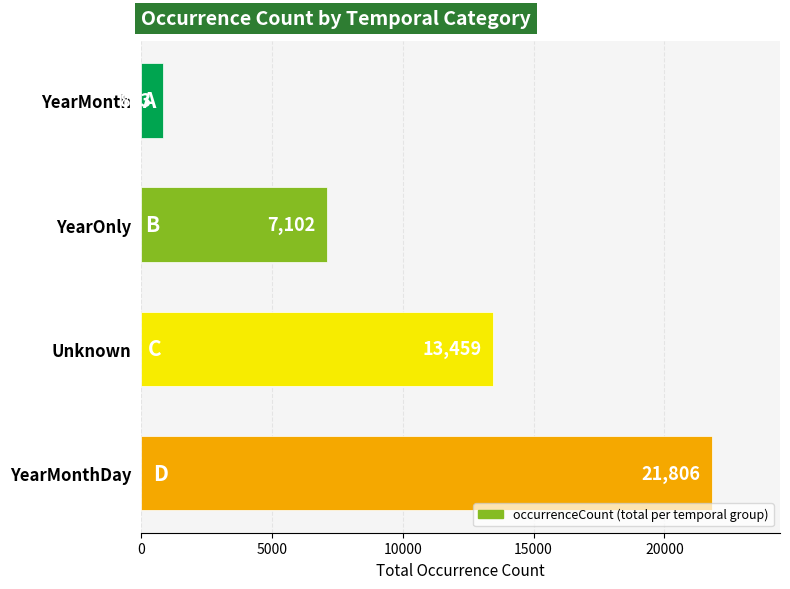

Rank the categories by value from highest to lowest.

YearMonthDay, Unknown, YearOnly, YearMonth